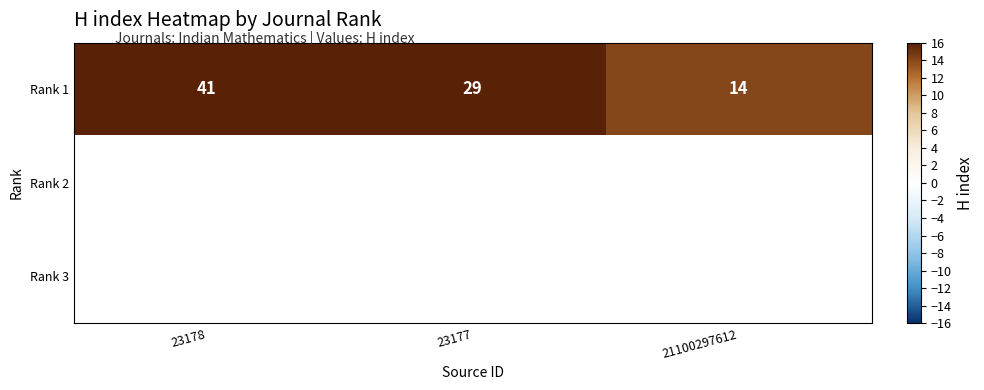

List the labels in order of Rank 1 value, smallest first.

21100297612, 23177, 23178